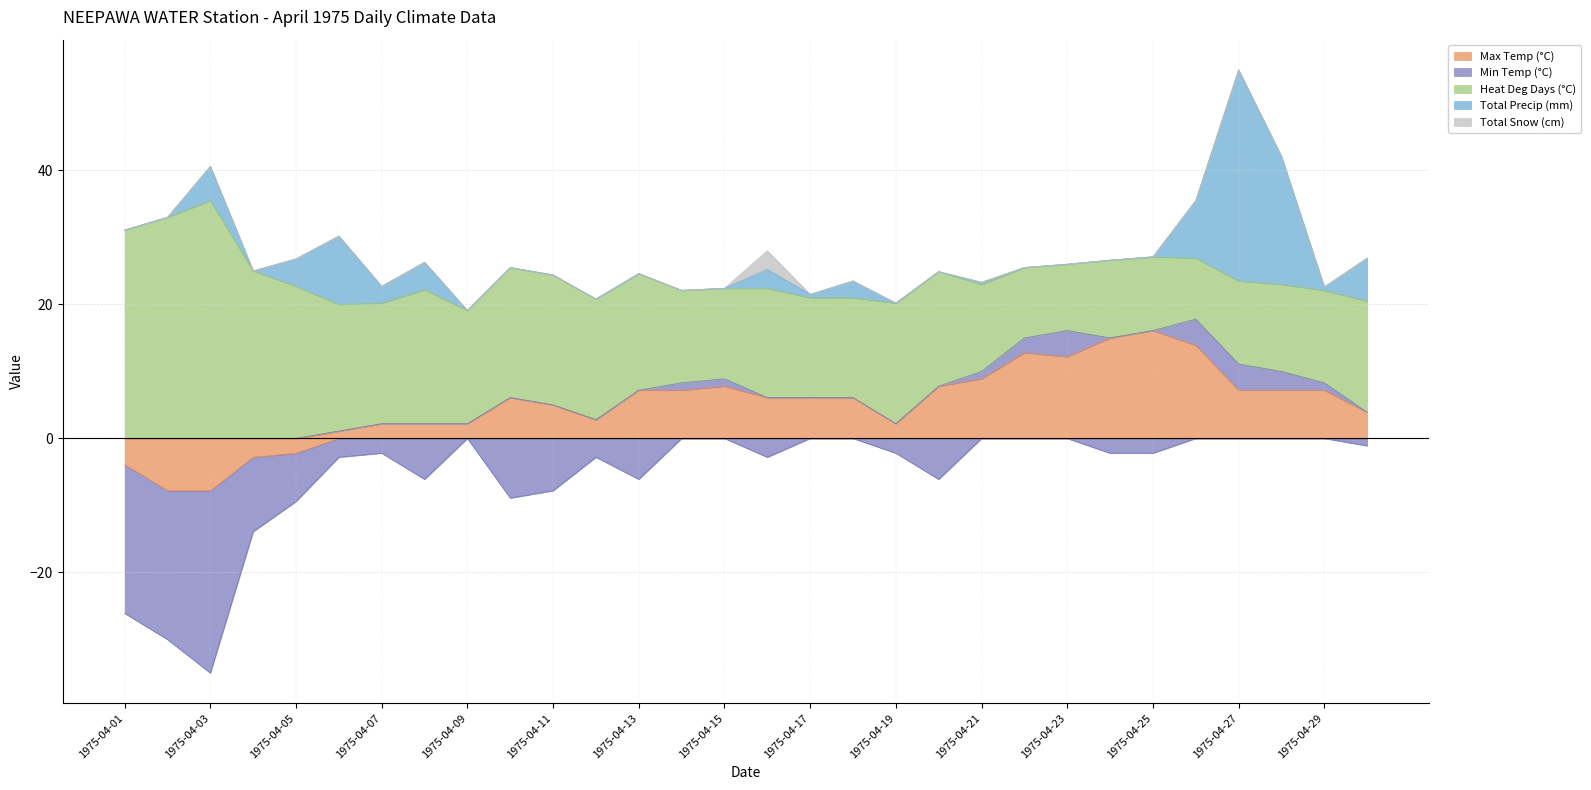

What is the spread (max minus min) of values at 1975-04-29?

13.8